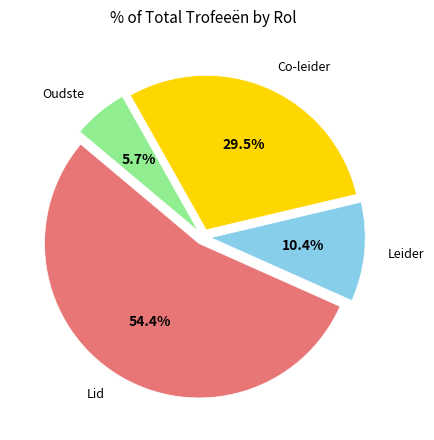

To the nearest percent, what is the difference between the largest and smallest slice percentages?

49%